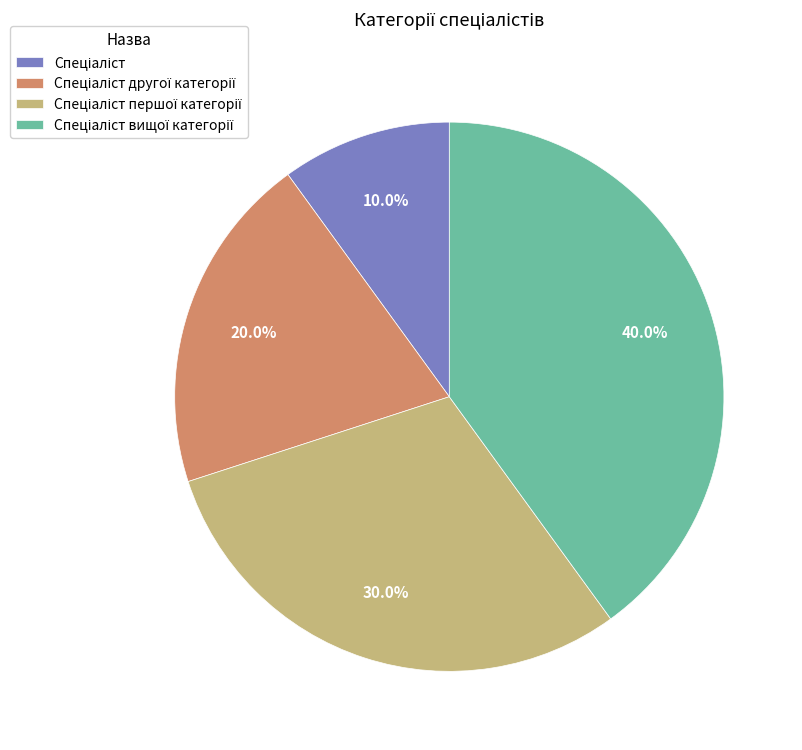

Is there any slice that represents more than half of the pie?

No